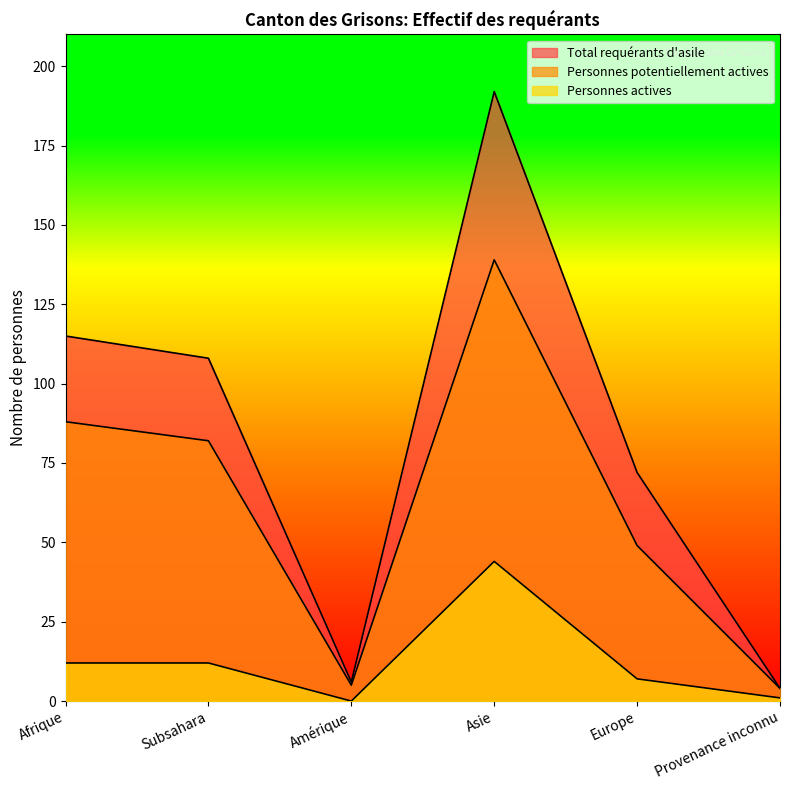

Reading left to right, what are all the values shown in this chart?

Total requérants d'asile: 115	108	6	192	72	4
Personnes potentiellement actives: 88	82	5	139	49	4
Personnes actives: 12	12	0	44	7	1